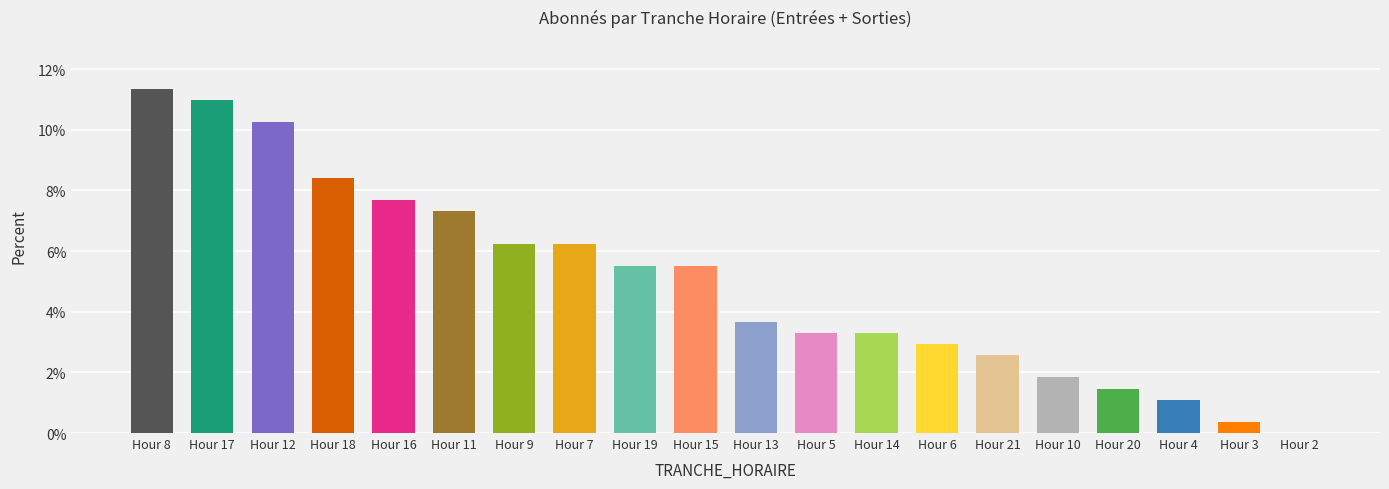

Count the number of values greater than 5.

10